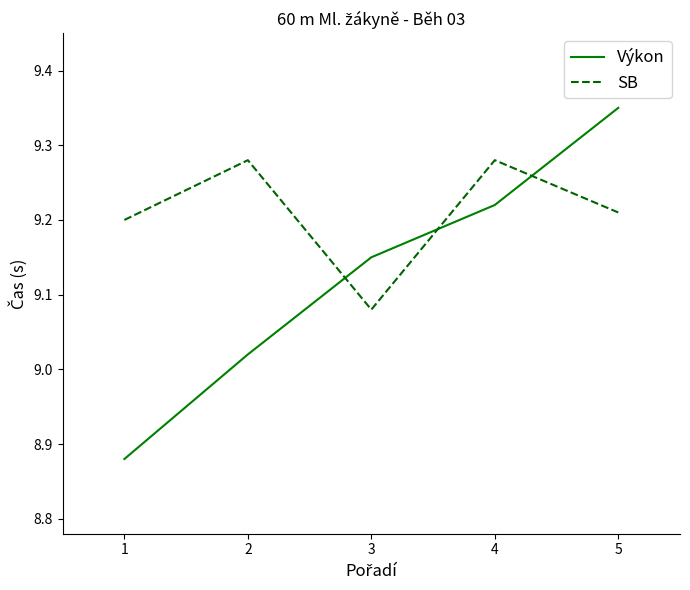

Which series has the largest total across all categories?

SB